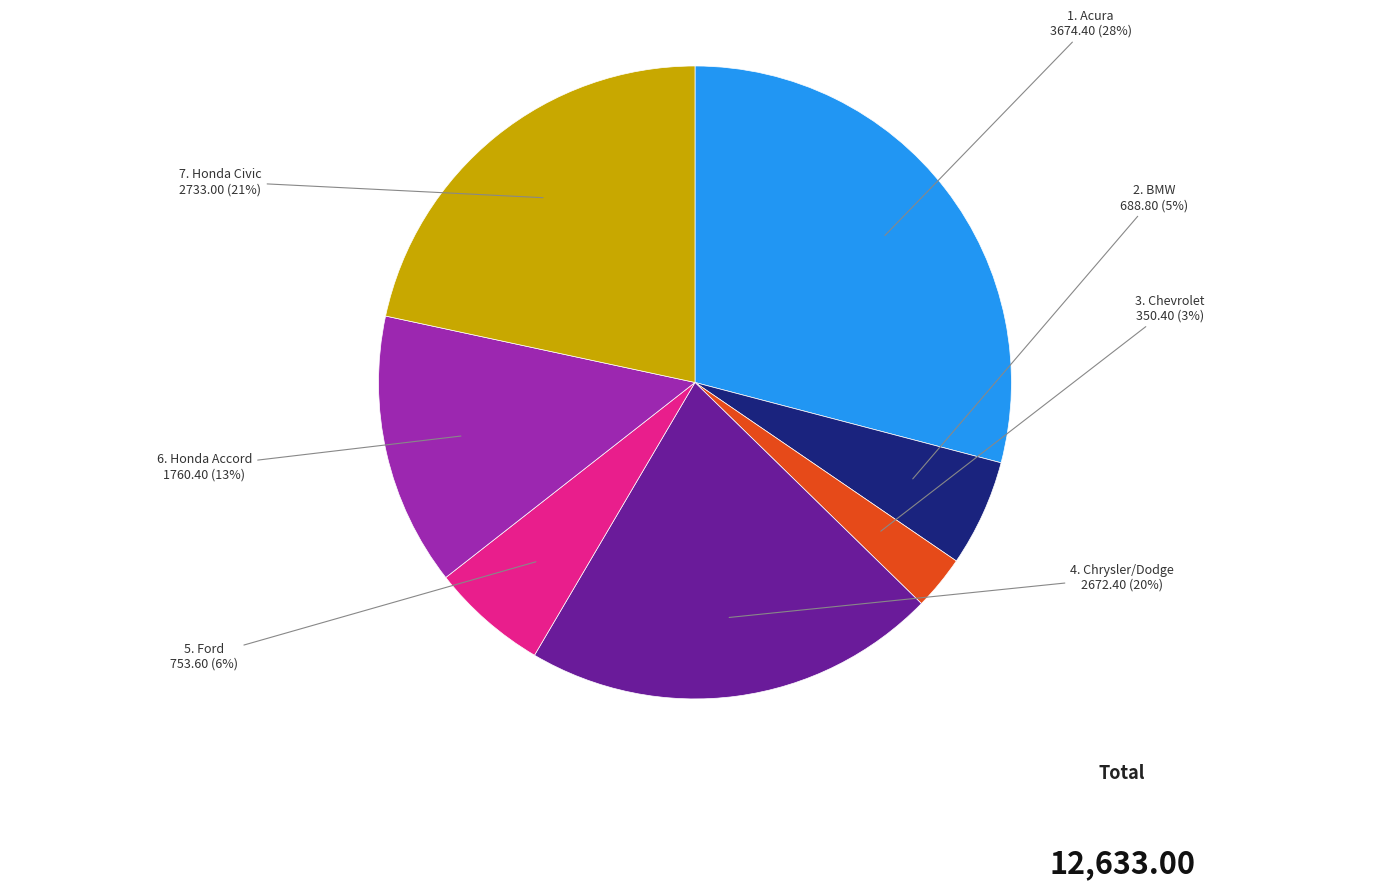

Which has a higher value, Chrysler/Dodge or Chevrolet?

Chrysler/Dodge